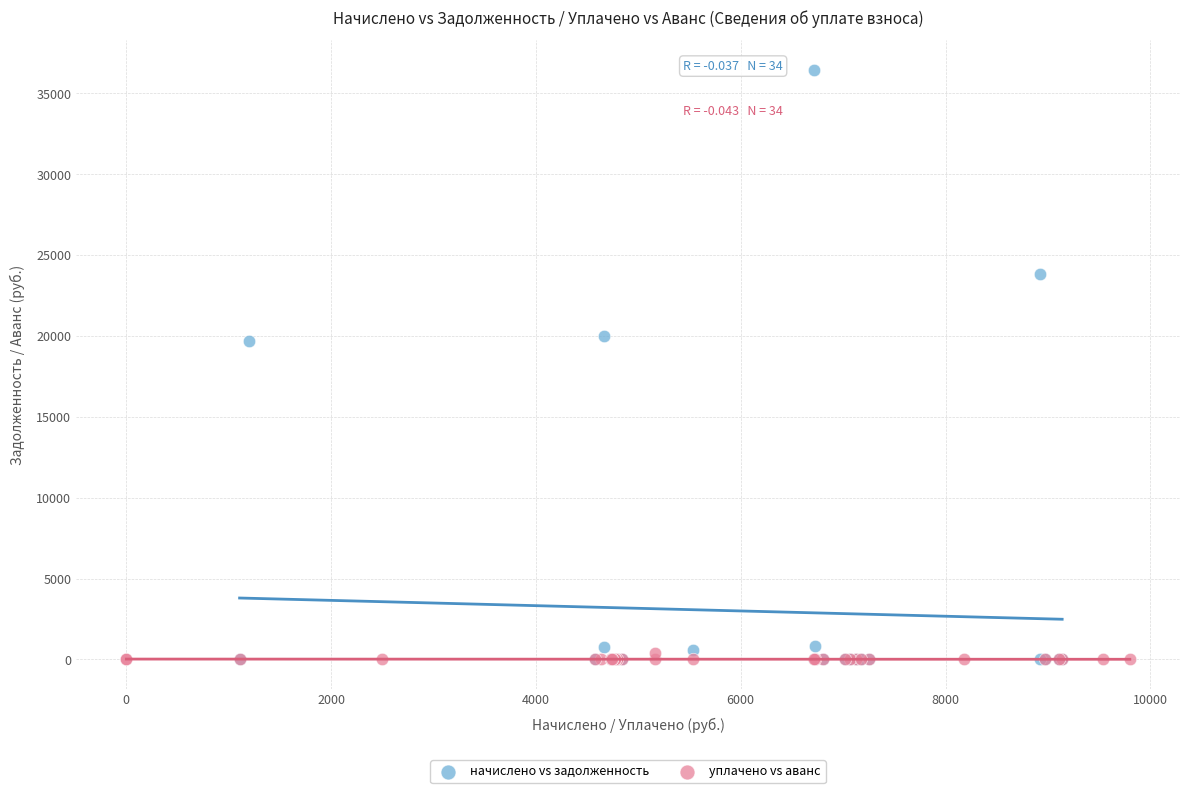

Which series has the largest Y range (max minus min)?

начислено vs задолженность